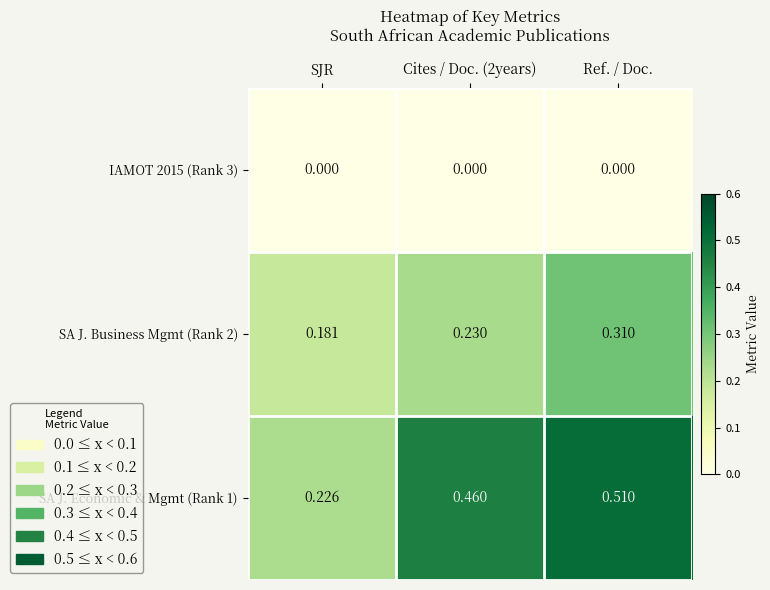

Where is SA J. Economic & Mgmt (Rank 1) nearest to the value 0?

SJR